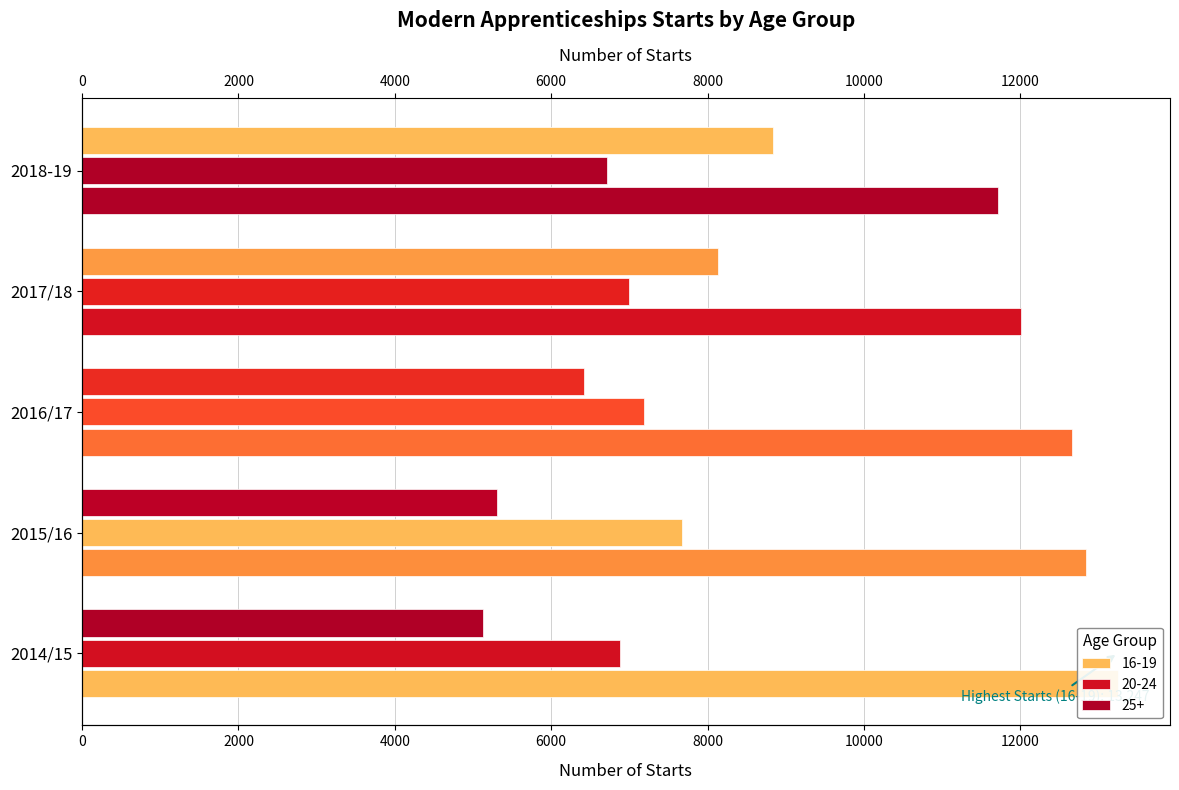

Which series changed the most between 2015/16 and 2017/18?

25+